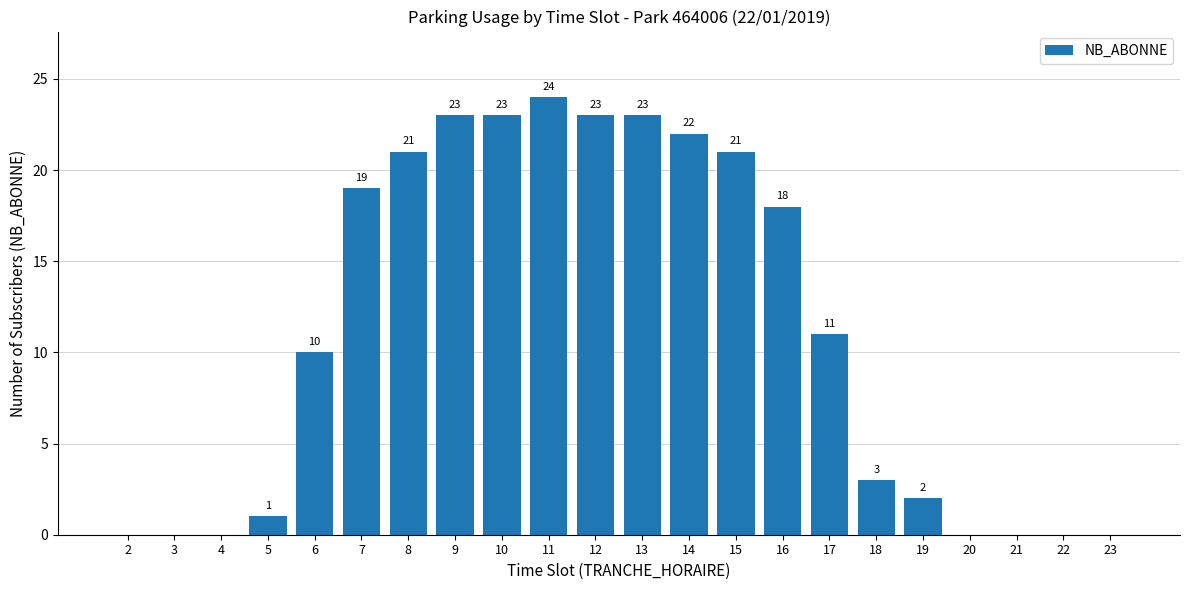

The value at 7 is 7. True or false?

False